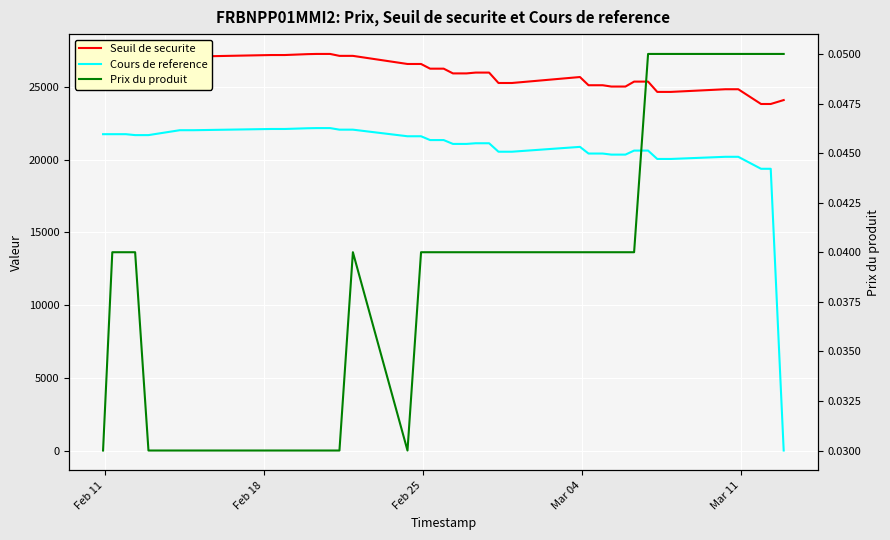

What are all the series names shown in the legend?

Seuil de securite, Cours de reference, Prix du produit